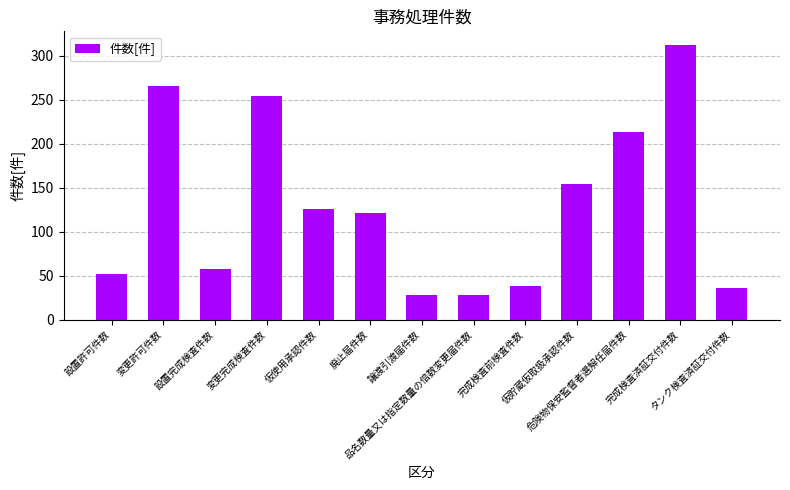

At which label does the data first exceed 121?

変更許可件数